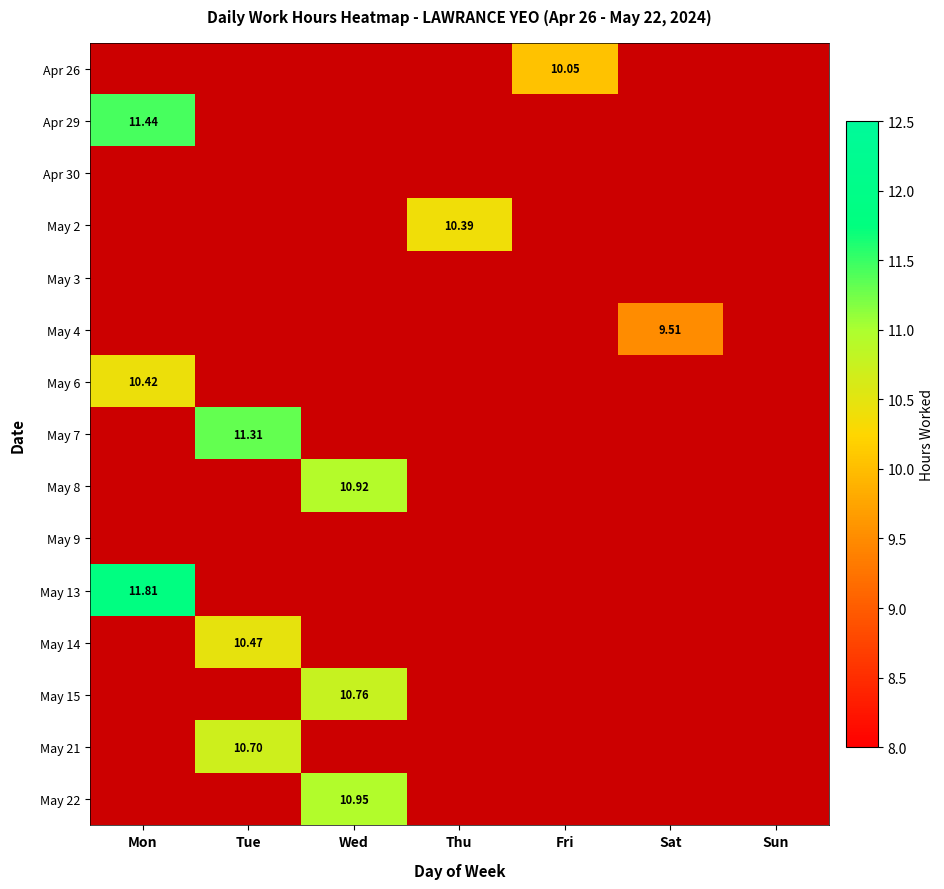

At which label does 6 reach its peak?

Tue